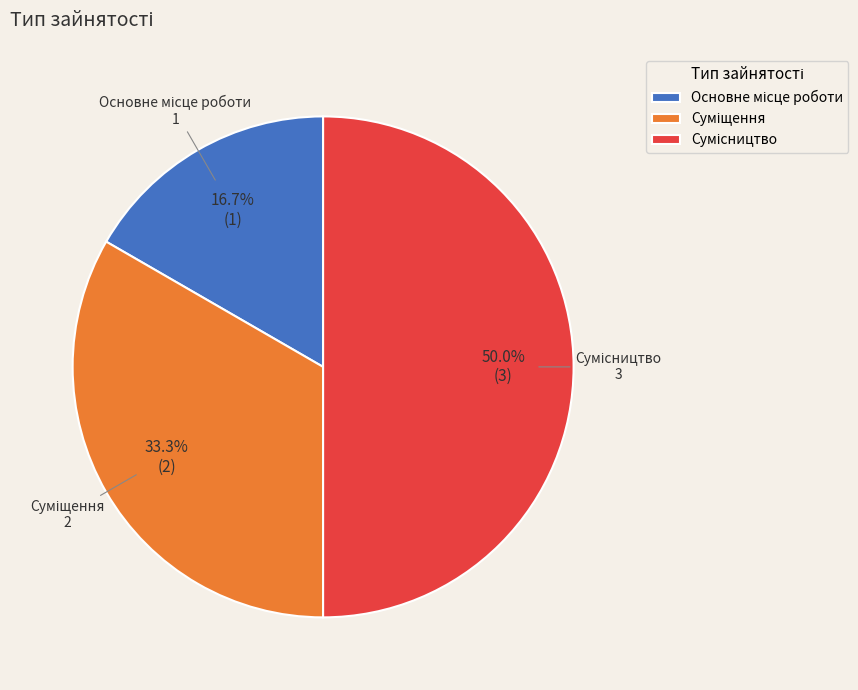

What is the ratio of the value at Основне місце роботи to the value at Сумісництво?

0.3